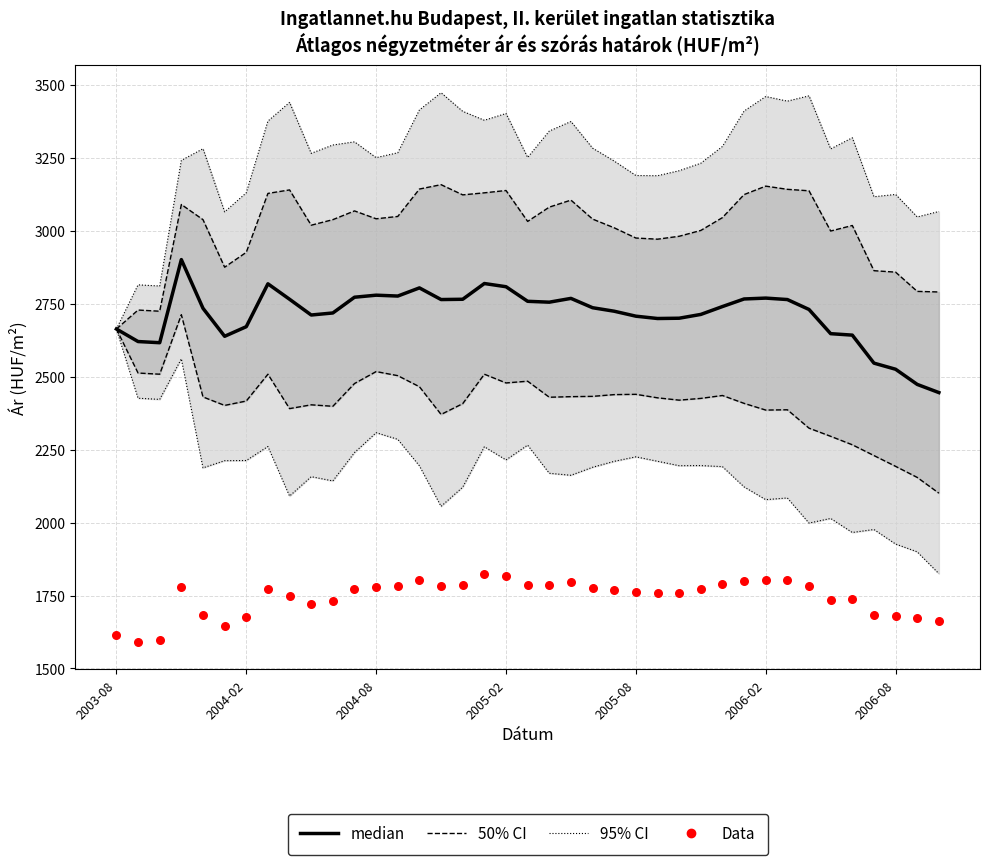

Which series reaches the minimum Y coordinate?

Data